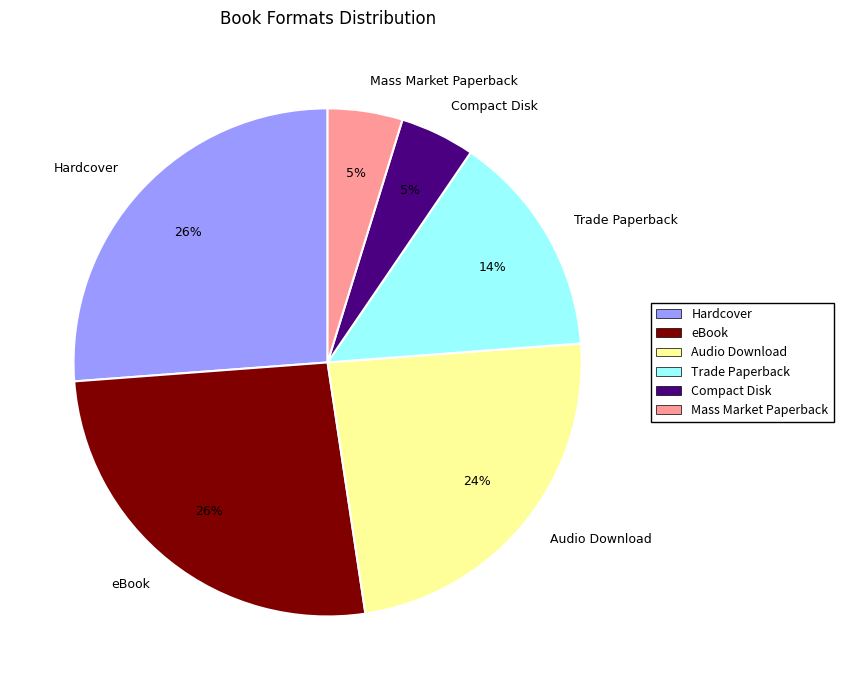

The Trade Paperback slice represents 20% of the pie. True or false?

False